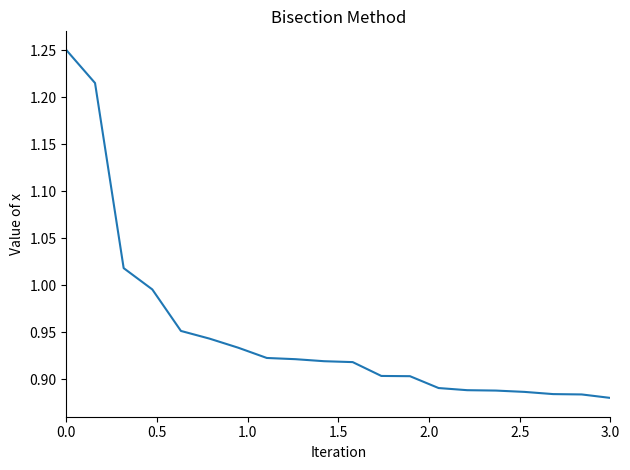

What is the difference between the maximum and minimum values?

0.4